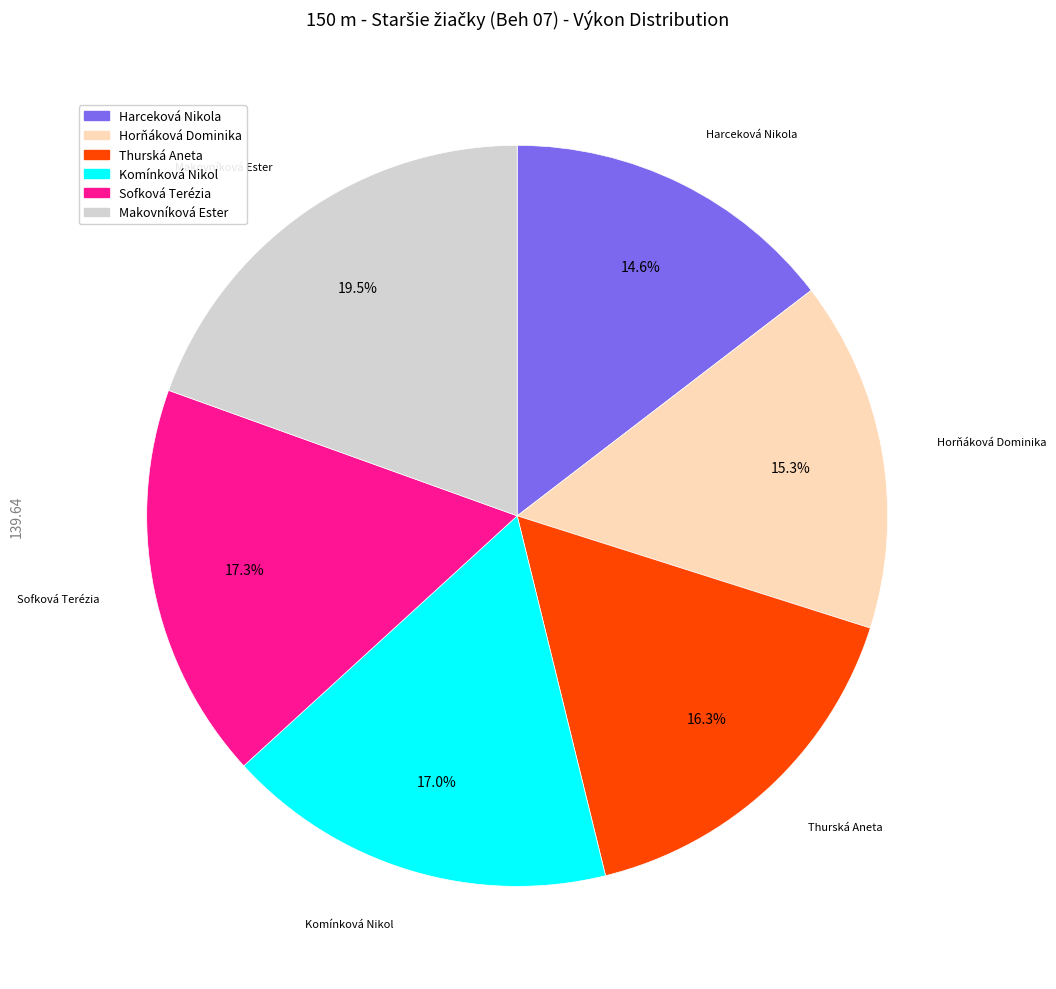

Does Thurská Aneta represent more than half of the total?

No